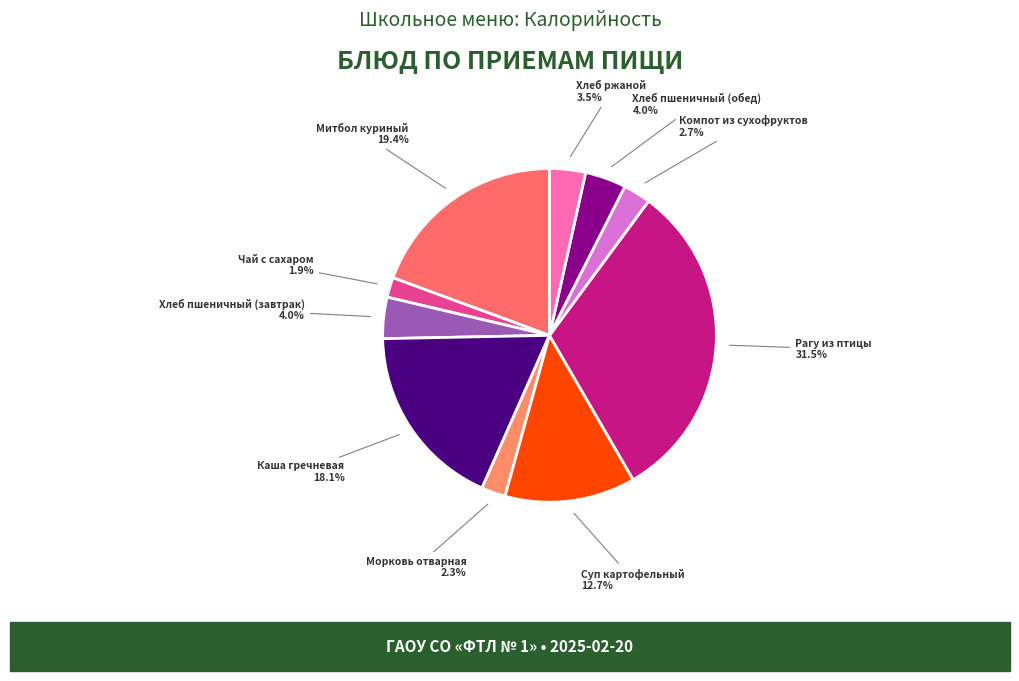

Combined, what portion of the pie is Чай с сахаром and Хлеб ржаной?

5.4%